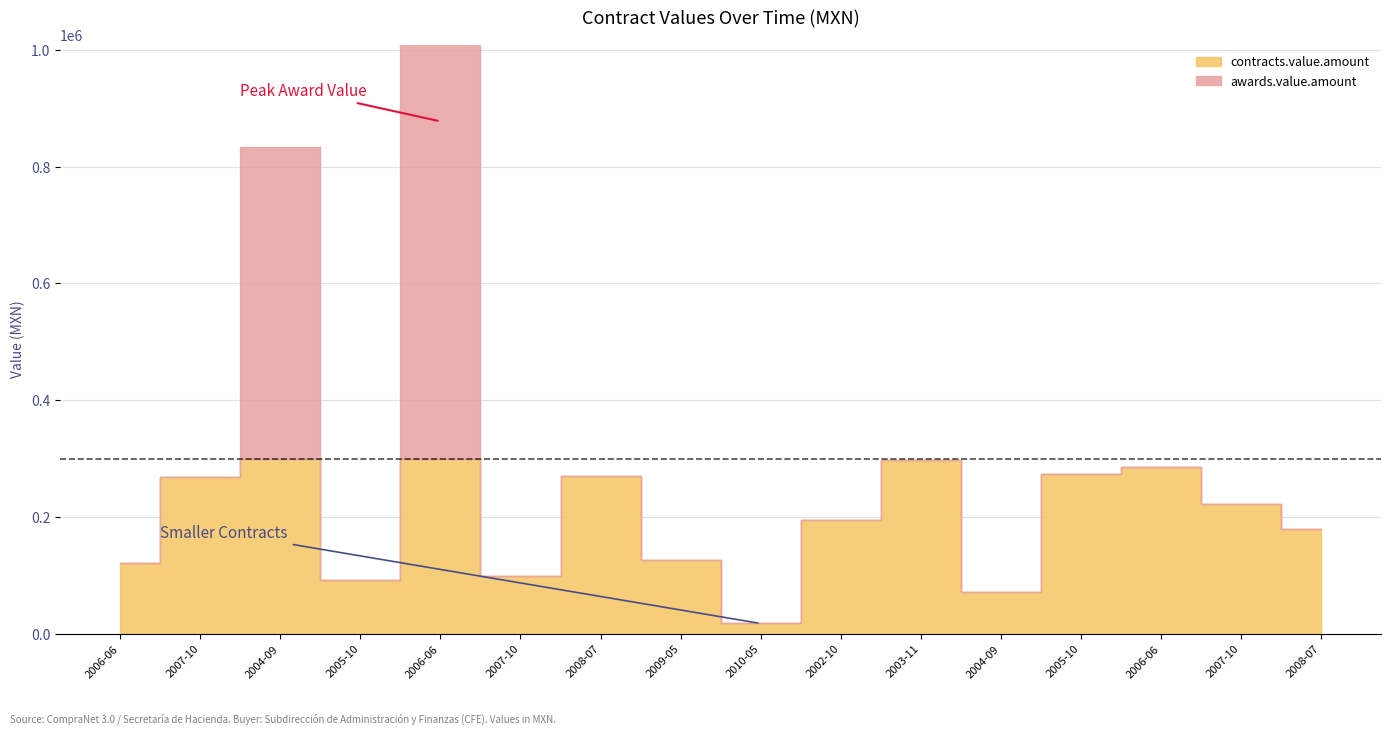

What are all the series names shown in the legend?

awards.value.amount, contracts.value.amount